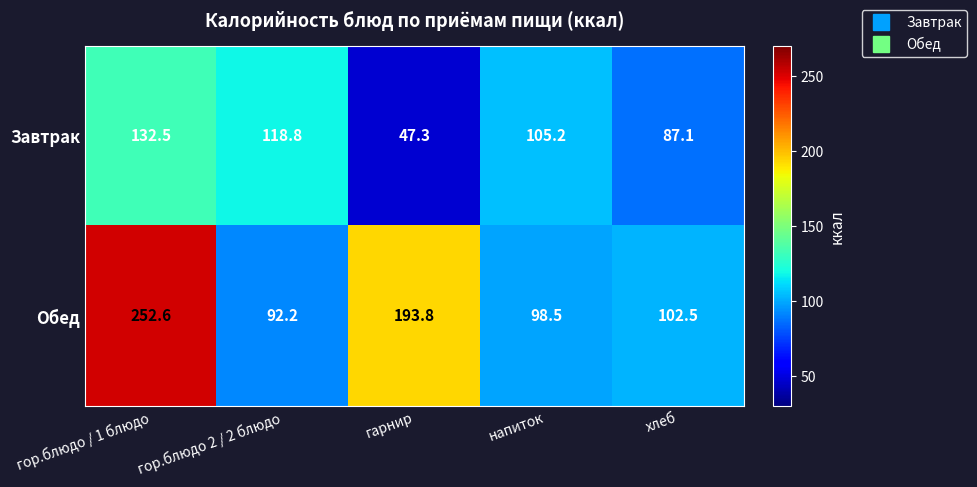

Which series has the largest total across all categories?

Обед